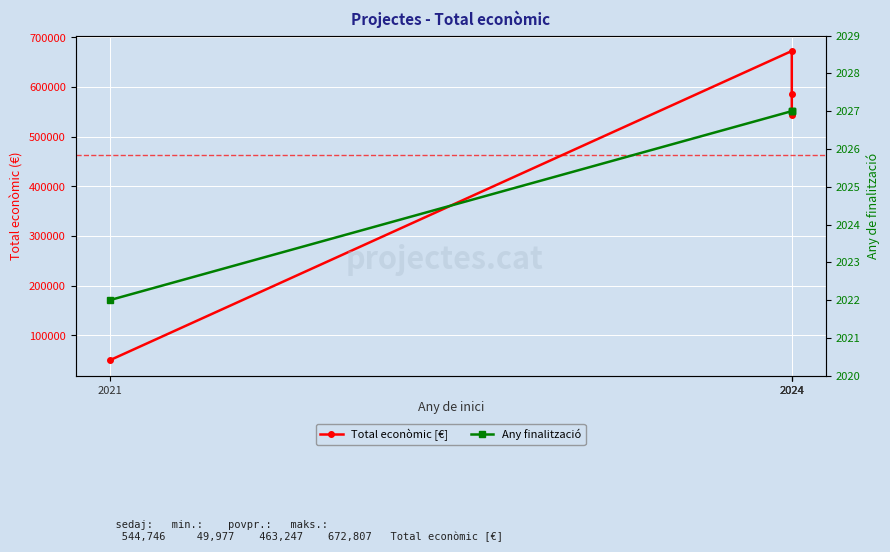

How many categories are shown in the chart?

4